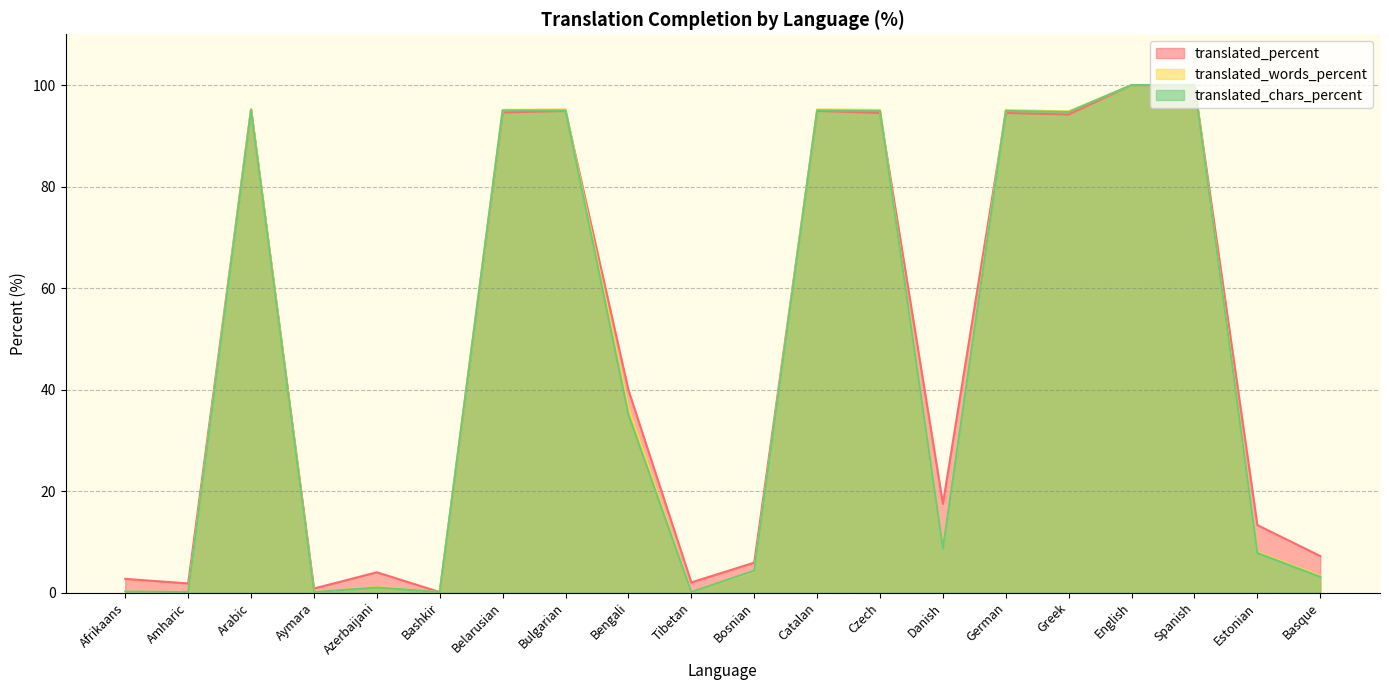

Which series has the largest total across all categories?

translated_percent